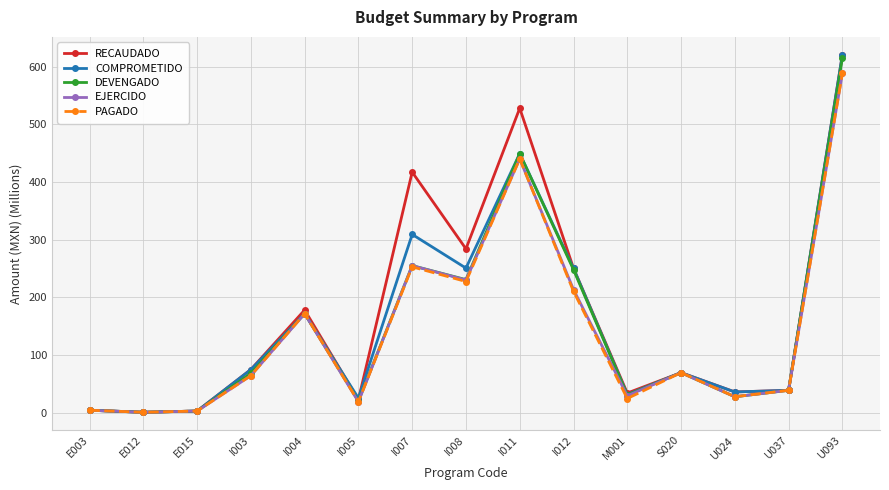

What is the label of the 5th point from the left?

I004